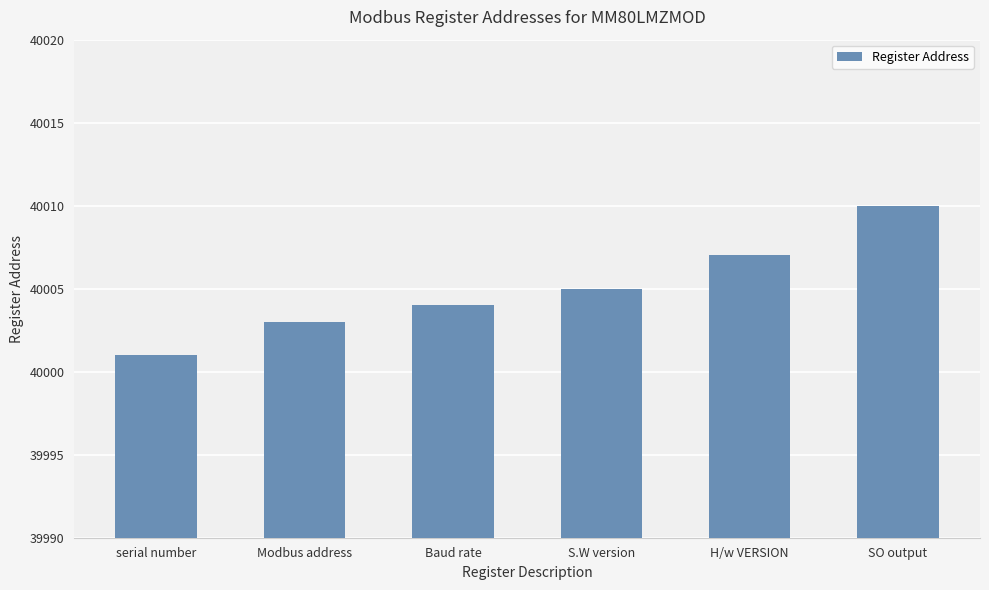

List the labels in order of value, smallest first.

serial number, Modbus address, Baud rate, S.W version, H/w VERSION, SO output